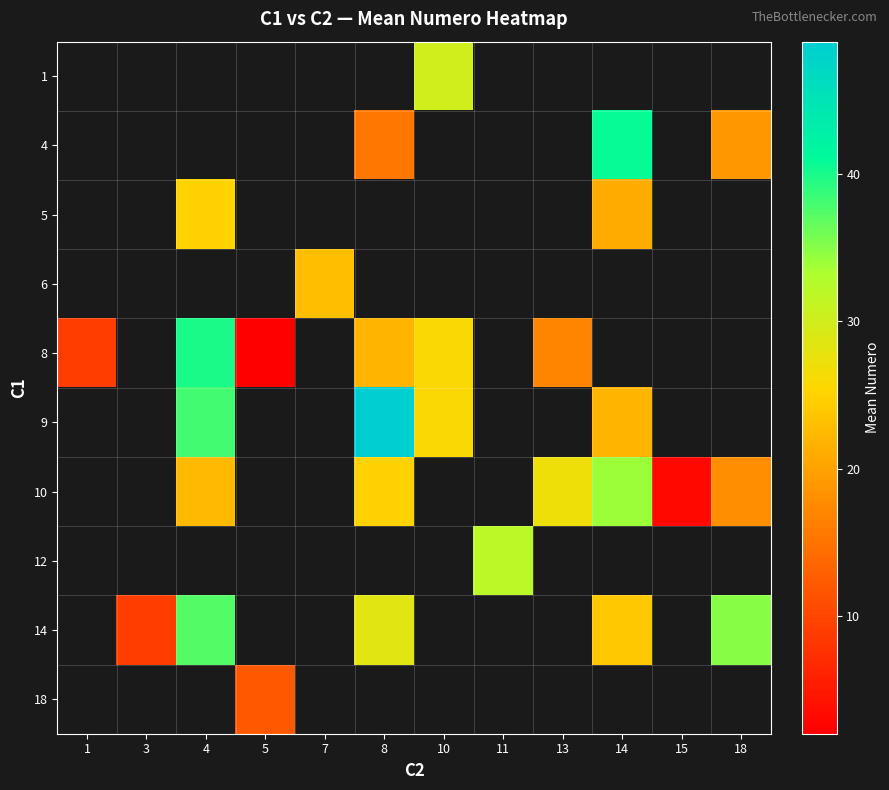

What is the greatest value displayed?

49.0